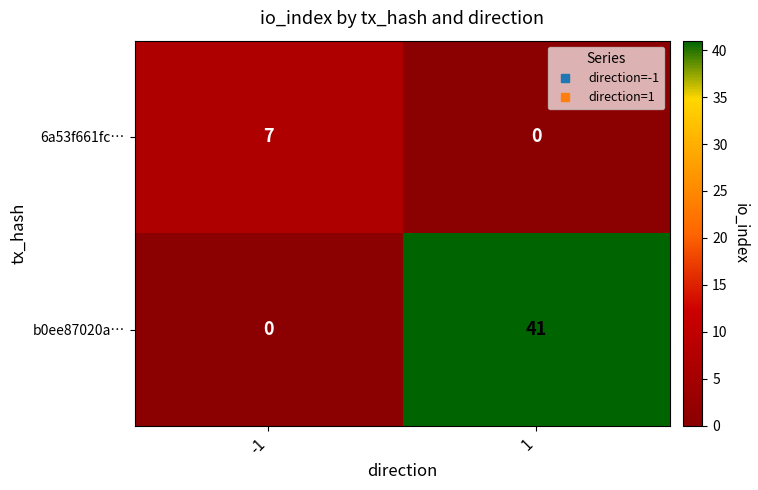

Which series has the largest range (max minus min)?

b0ee87020a…